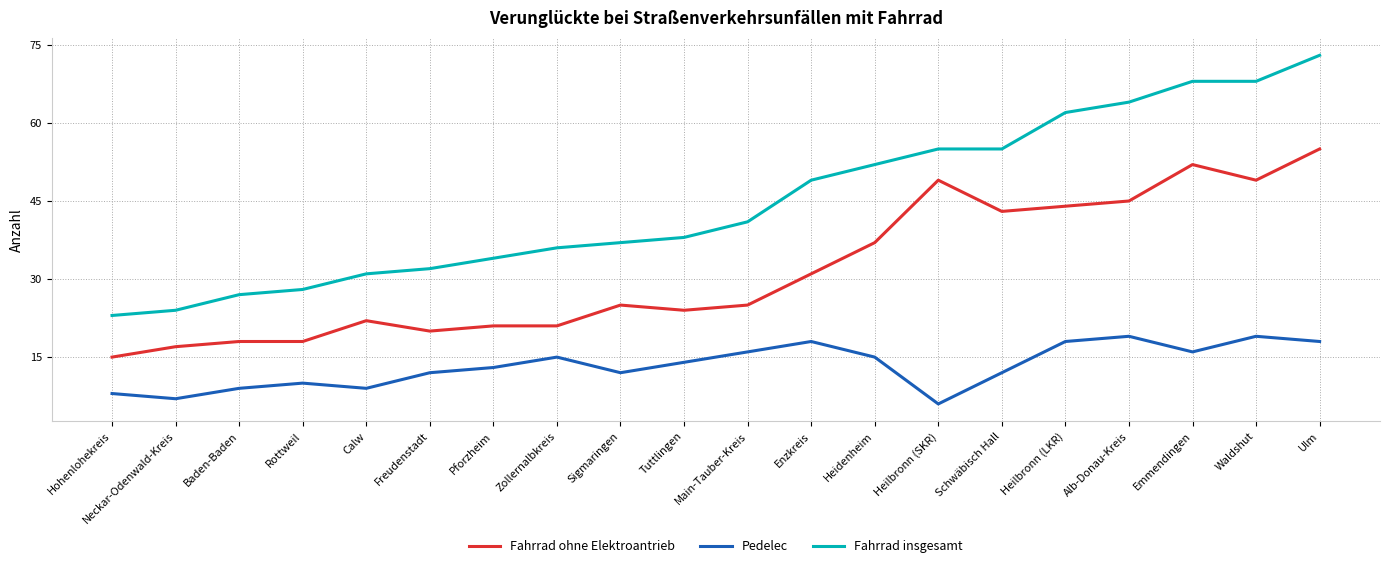

What is the sum of the Pedelec values at Sigmaringen and Alb-Donau-Kreis?

31